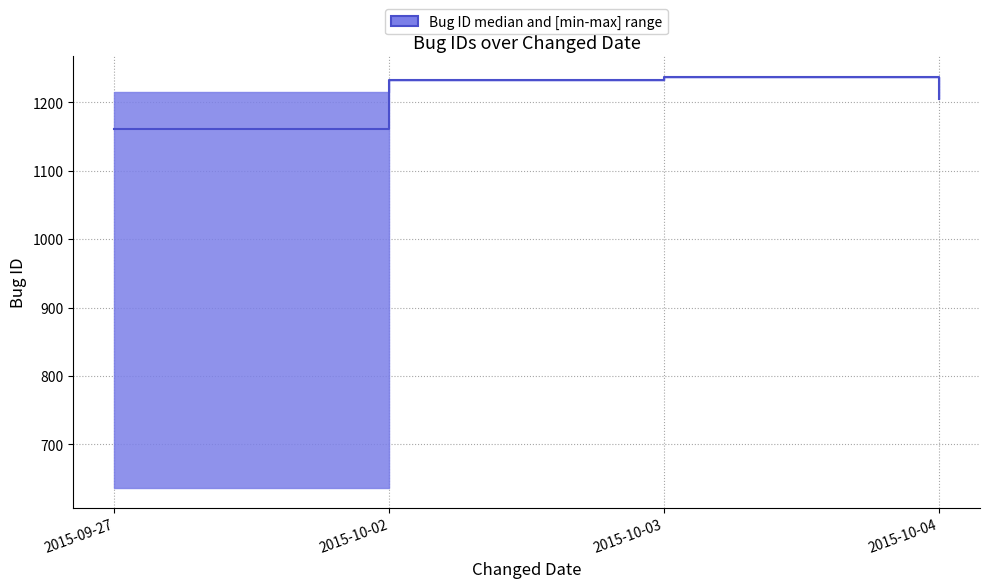

Rank the categories by value from highest to lowest.

2015-10-03, 2015-10-02, 2015-10-04, 2015-09-27